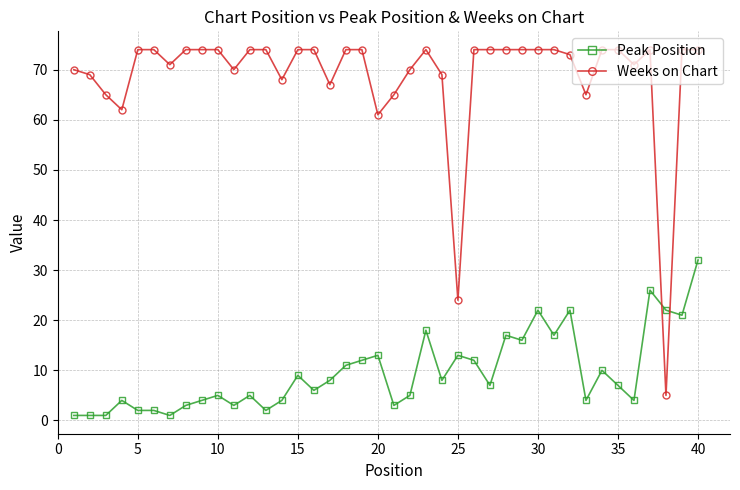

Which series has the largest total across all categories?

Weeks on Chart